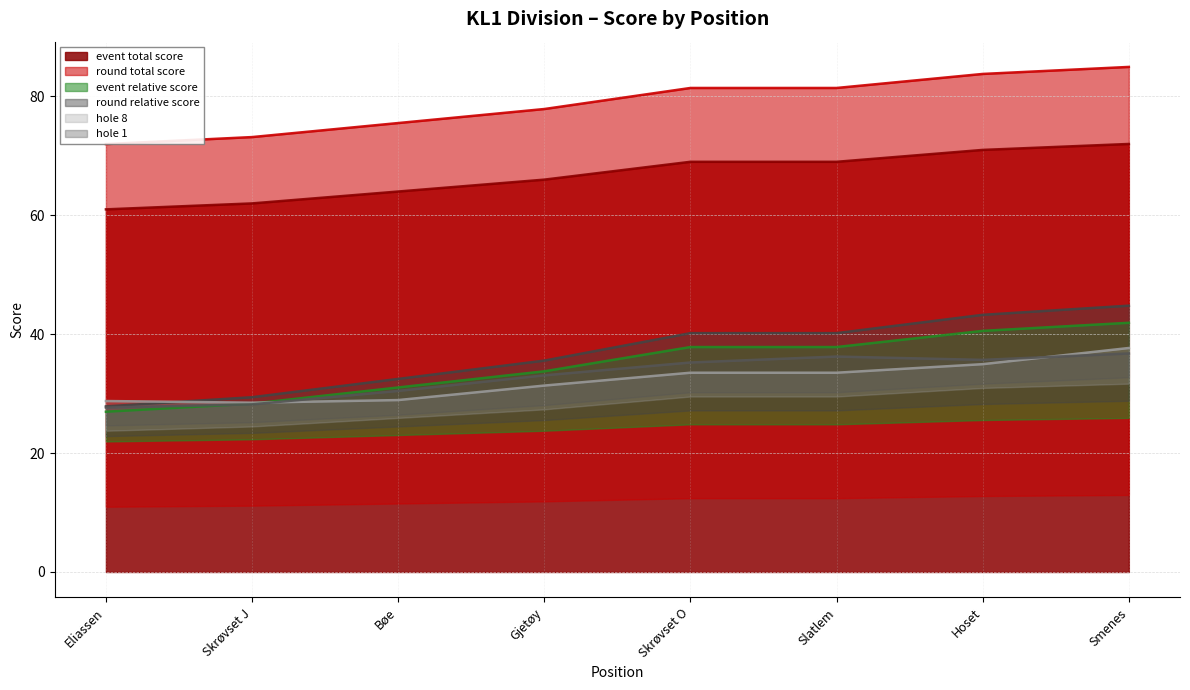

Does the chart have visible grid lines?

Yes